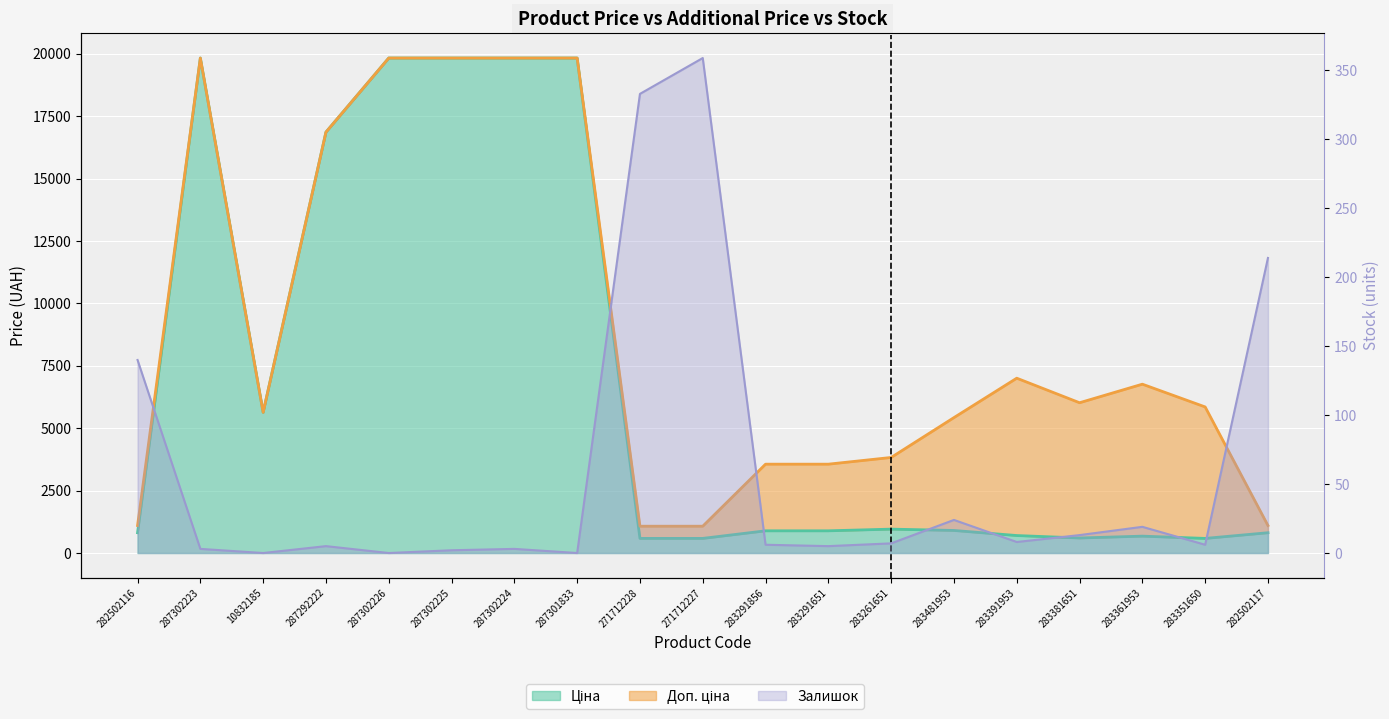

Reading left to right, list all the values displayed in this chart.

Ціна: 813.0	19831.1	5636.0	16863.2	19831.1	19831.1	19831.1	19831.1	586.0	586.0	889.9	889.9	957.1	904.3	700.4	602.1	676.4	585.3	813.0
Доп. ціна: 1101.8	19831.1	5636.0	16863.2	19831.1	19831.1	19831.1	19831.1	1074.5	1074.5	3559.7	3559.7	3828.4	5425.9	7004.3	6020.8	6764.4	5852.9	1101.8
Залишок: 140.0	3.0	0.0	5.0	0.0	2.0	3.0	0.0	333.0	359.0	6.0	5.0	7.0	24.0	8.0	13.0	19.0	6.0	214.0